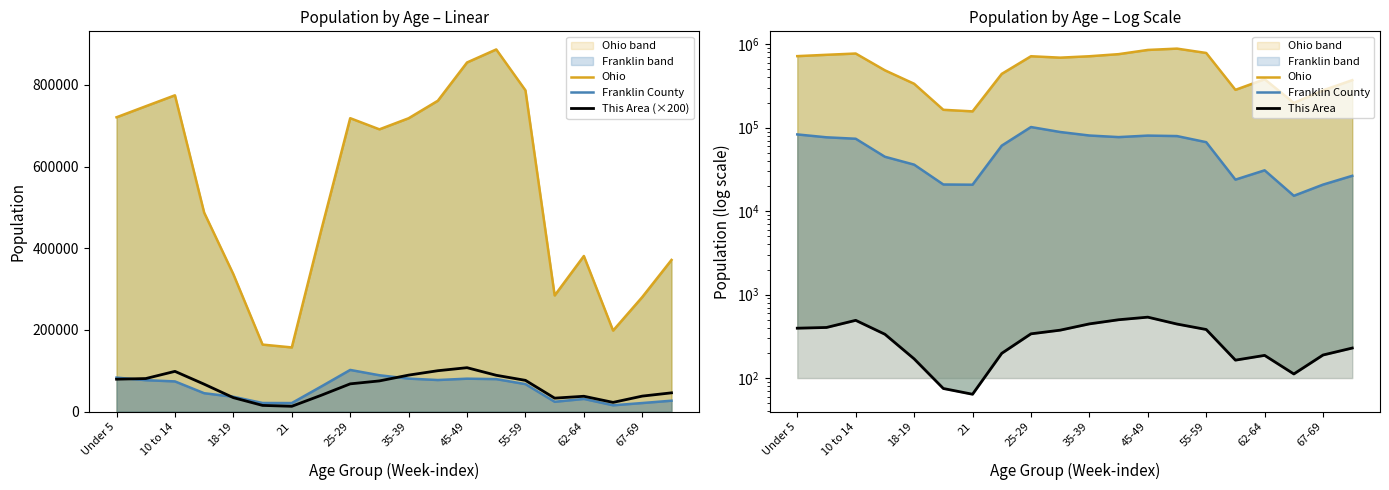

The value of This Area (×200) at Under 5 is 79200. True or false?

True